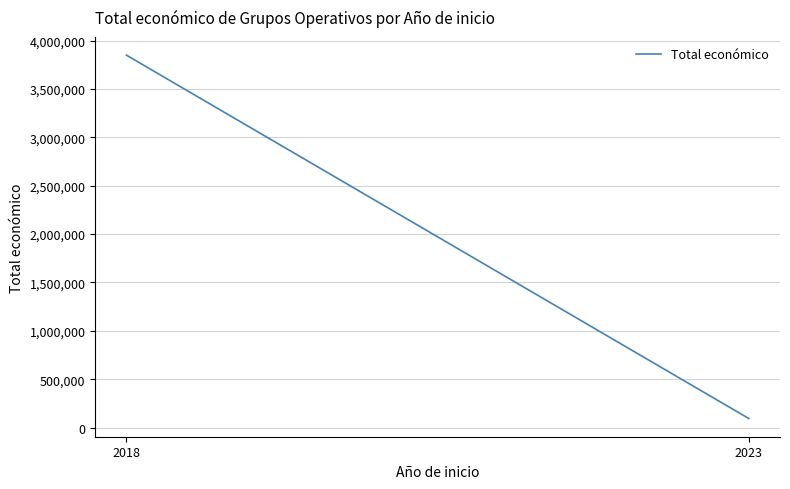

What is the value of the 2nd point from the left?

93530